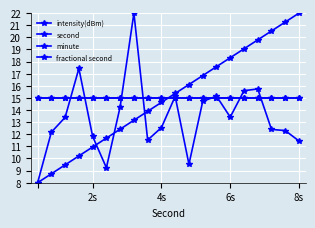

Reading left to right, list all the values displayed in this chart.

intensity(dBm): 8.0	12.2	13.4	17.4	11.8	9.2	14.3	22.0	11.5	12.6	15.1	9.5	14.7	15.2	13.4	15.6	15.7	12.4	12.3	11.4
second: 8.0	8.7	9.5	10.2	10.9	11.7	12.4	13.2	13.9	14.6	15.4	16.1	16.8	17.6	18.3	19.1	19.8	20.5	21.3	22.0
minute: 15.0	15.0	15.0	15.0	15.0	15.0	15.0	15.0	15.0	15.0	15.0	15.0	15.0	15.0	15.0	15.0	15.0	15.0	15.0	15.0
fractional second: 15.0	15.0	15.0	15.0	15.0	15.0	15.0	15.0	15.0	15.0	15.0	15.0	15.0	15.0	15.0	15.0	15.0	15.0	15.0	15.0